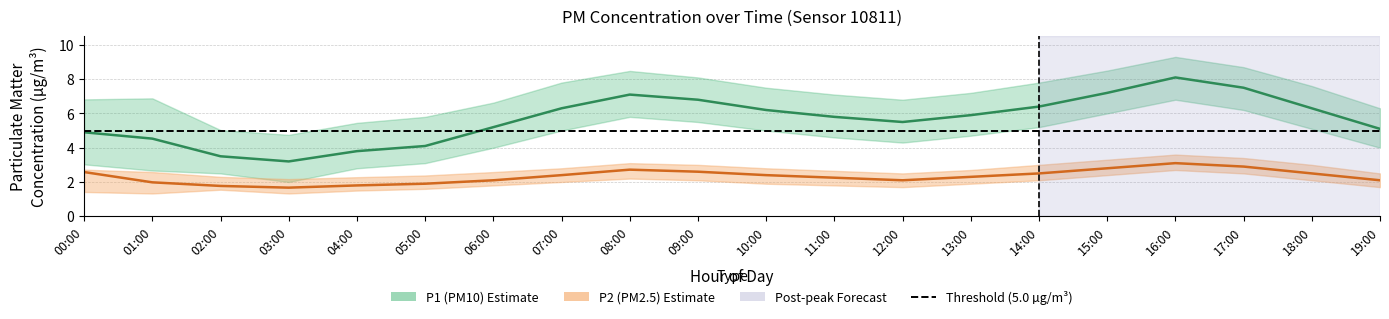

Is the value of P1_center at 10:00 greater than the value of P1_upper at 14:00?

No